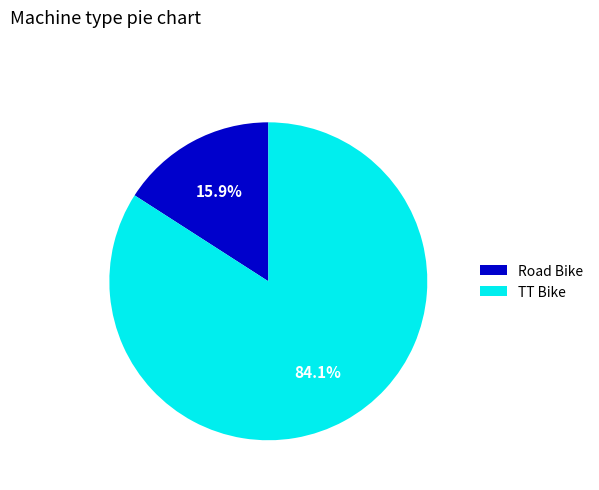

How many segments does this pie chart have?

2